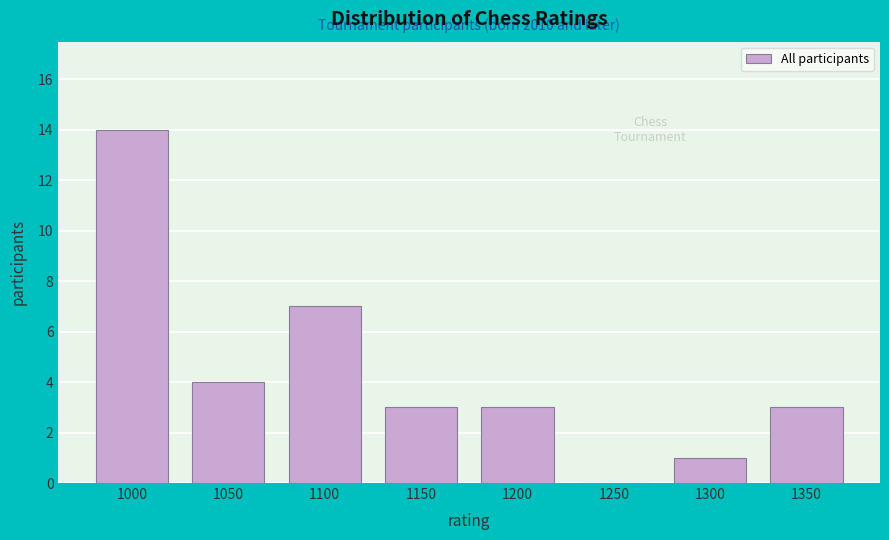

Reading left to right, list all the values displayed in this chart.

1000=14	1050=4	1100=7	1150=3	1200=3	1250=0	1300=1	1350=3